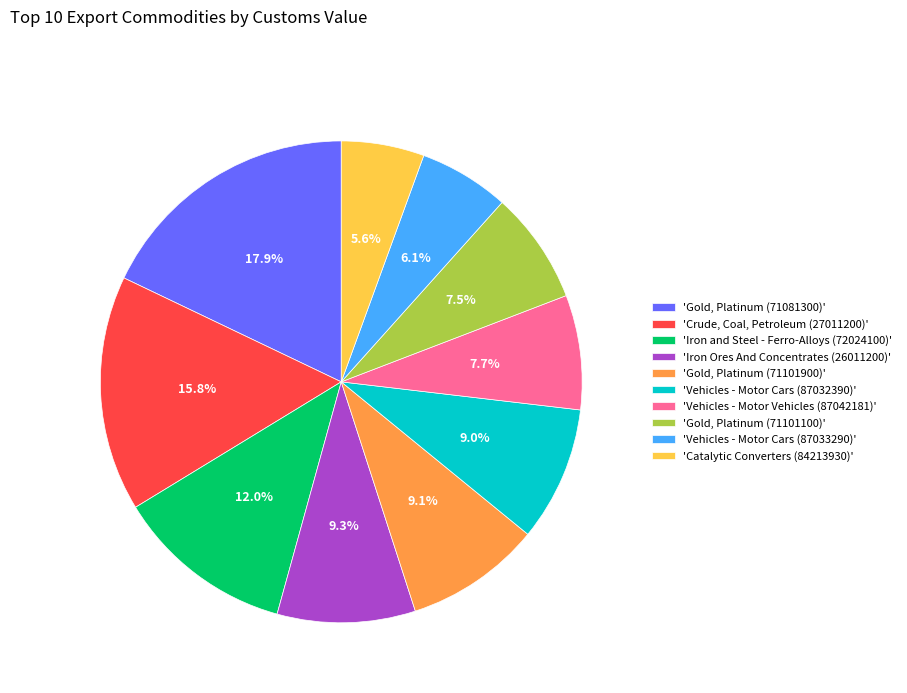

Rank the categories by value from lowest to highest.

'Catalytic Converters (84213930)', 'Vehicles - Motor Cars (87033290)', 'Gold, Platinum (71101100)', 'Vehicles - Motor Vehicles (87042181)', 'Vehicles - Motor Cars (87032390)', 'Gold, Platinum (71101900)', 'Iron Ores And Concentrates (26011200)', 'Iron and Steel - Ferro-Alloys (72024100)', 'Crude, Coal, Petroleum (27011200)', 'Gold, Platinum (71081300)'